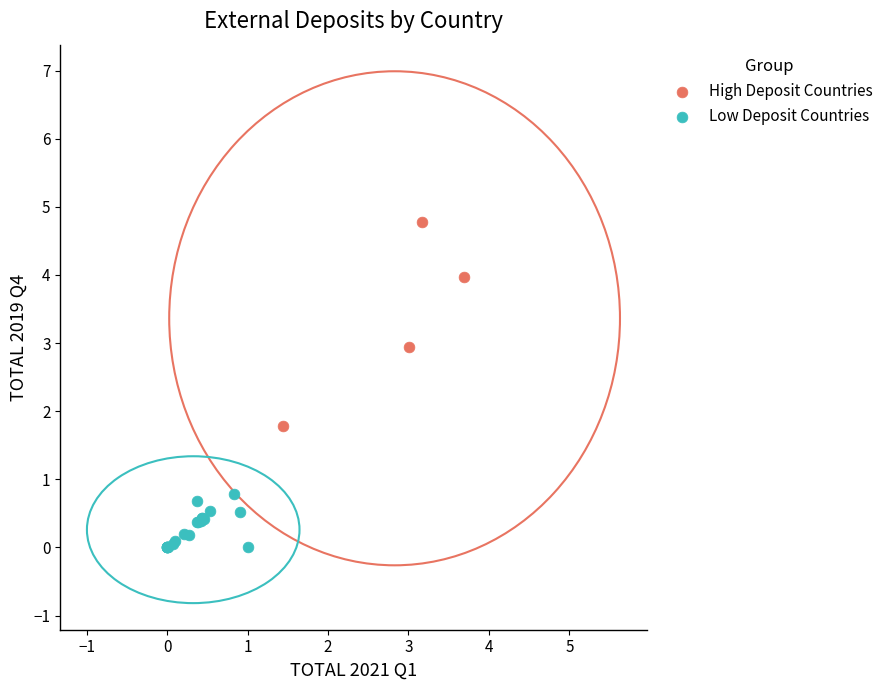

Which series reaches the maximum Y coordinate?

High Deposit Countries